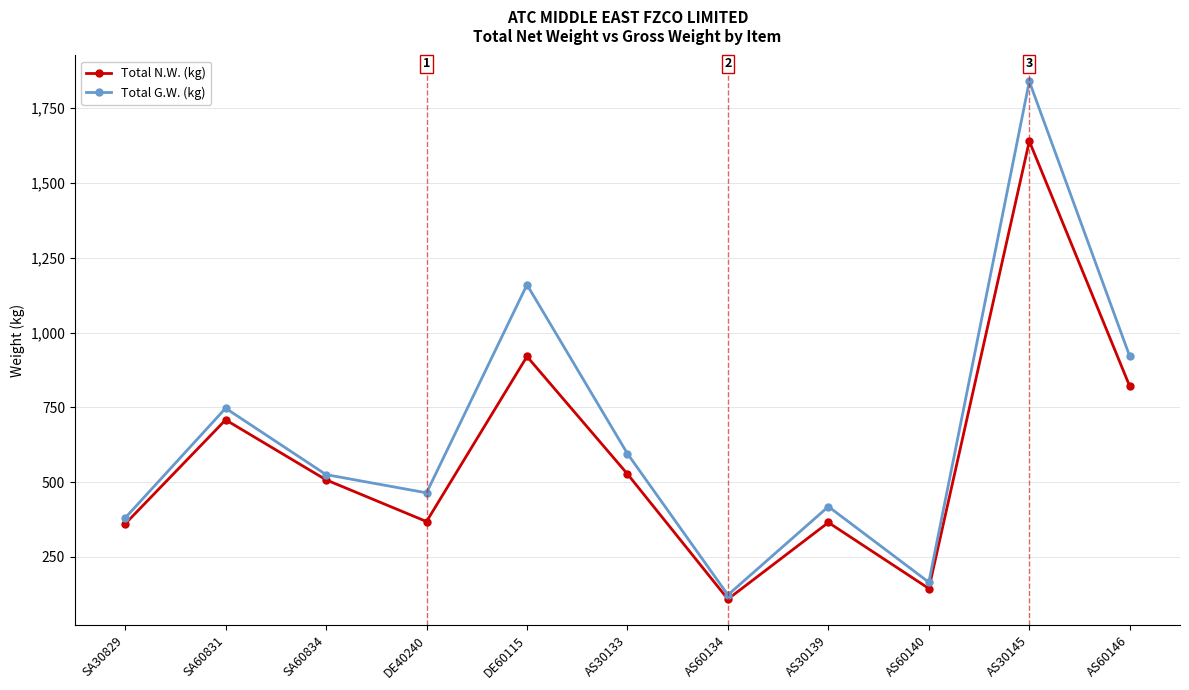

The Total G.W. (kg) series shows 2457.9 at AS30145. True or false?

False